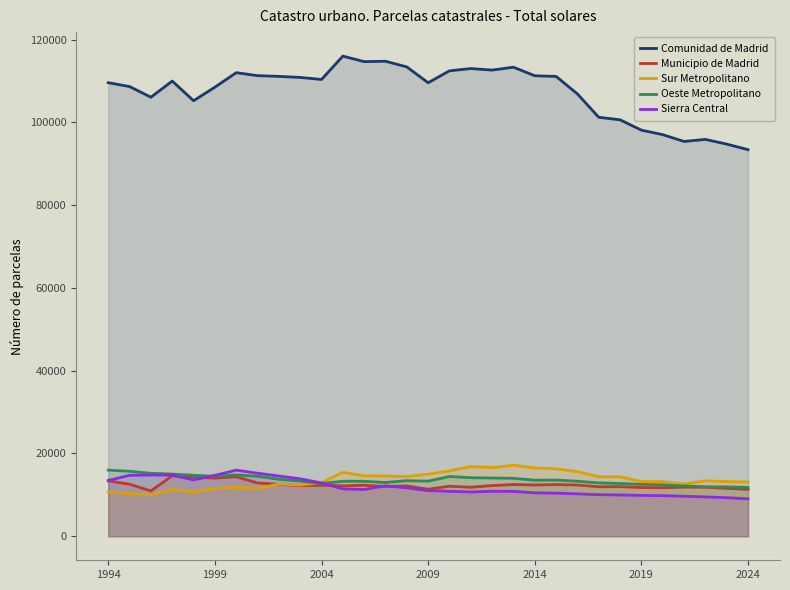

What is the average value of the Sierra Central series?

11874